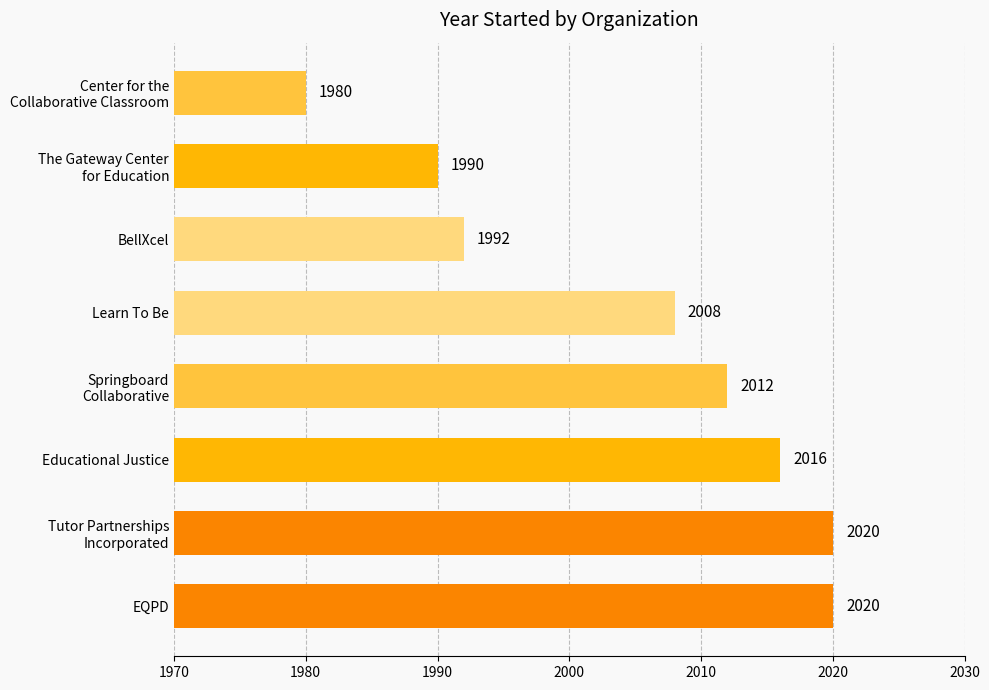

What is the average value?

2005